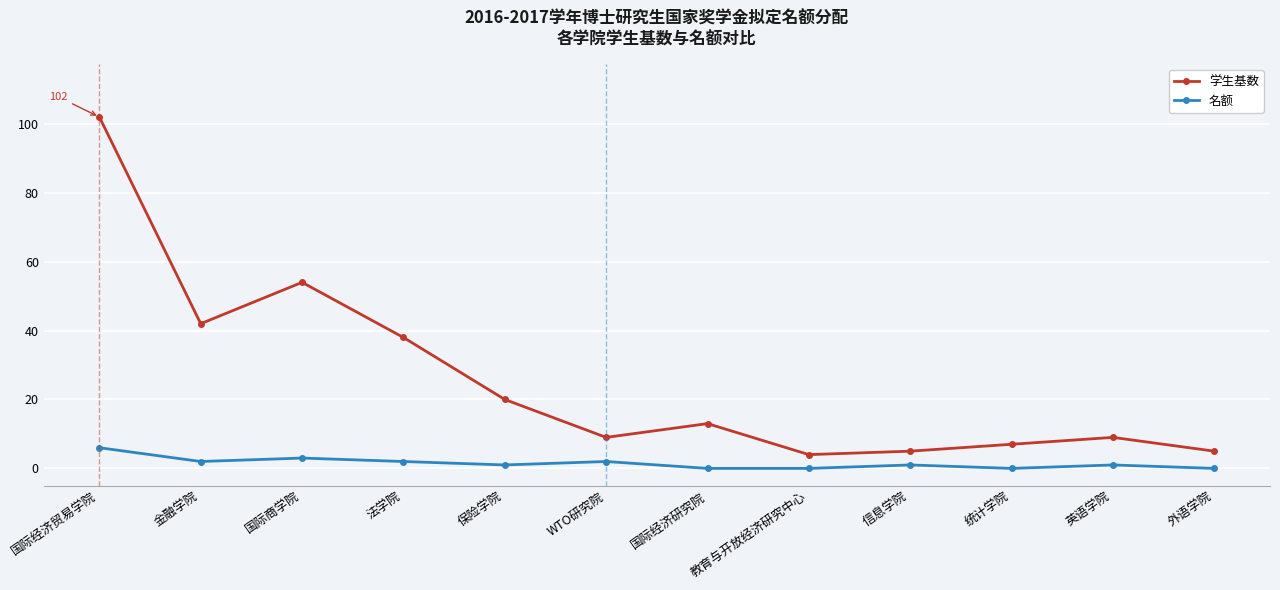

Rank the series at 外语学院 from highest to lowest value.

学生基数, 名额